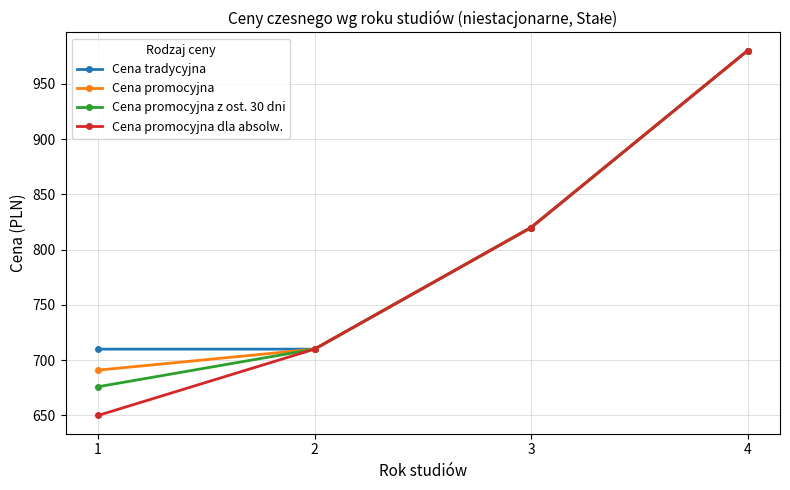

True or false: Cena tradycyjna has more than 0 interior local peaks.

False